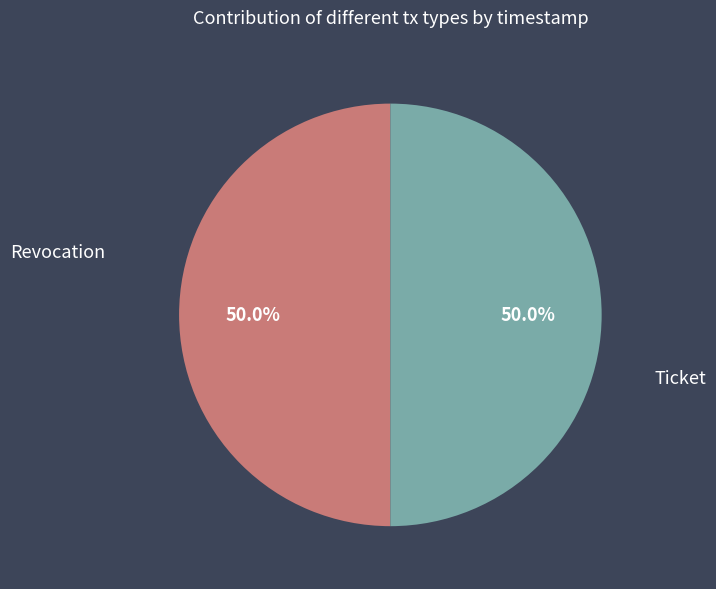

Count the number of slices in the pie.

2